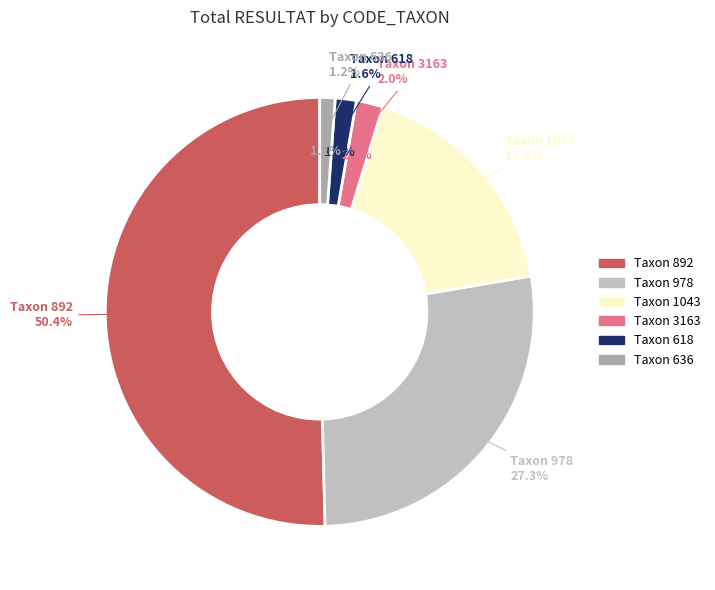

Is the sum of 1043 and 636 greater than half?

No